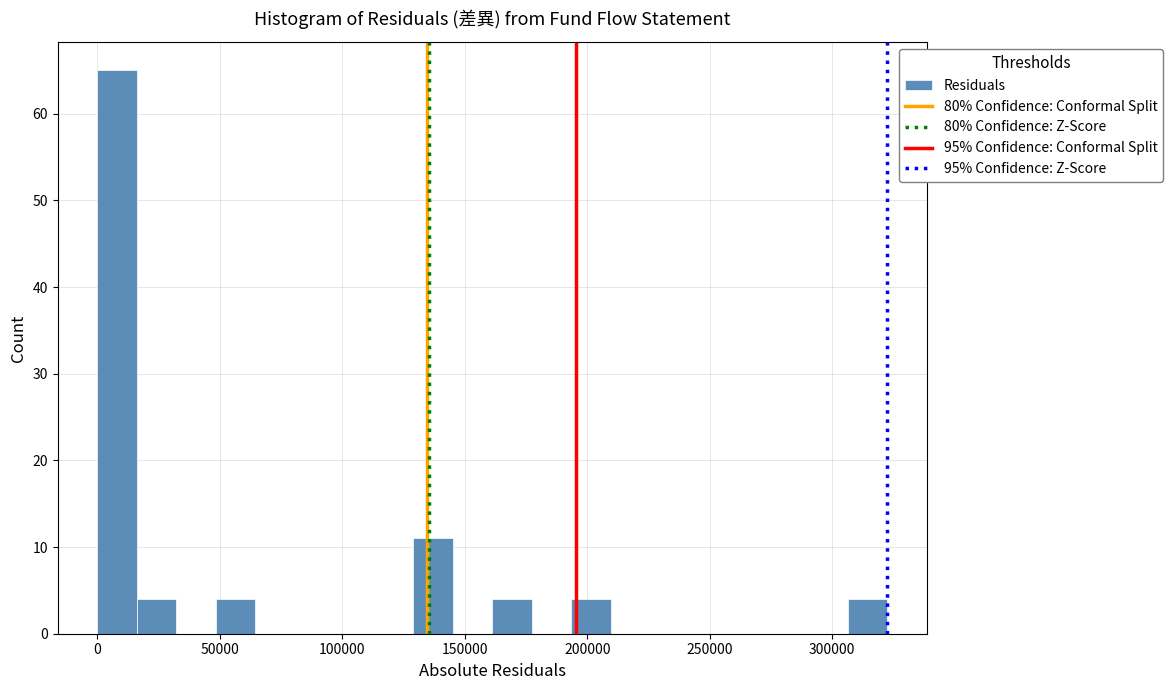

Read against the x-axis, roughly where is the centre of the tallest bar?

10000